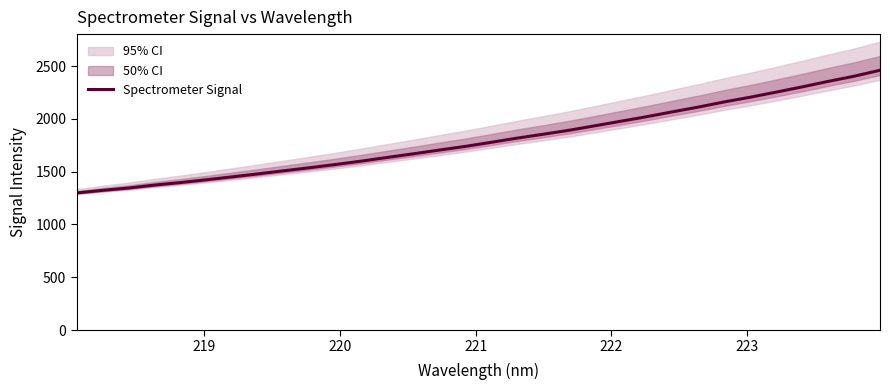

What is the lowest value of the Spectrometer Signal series?

1298.3